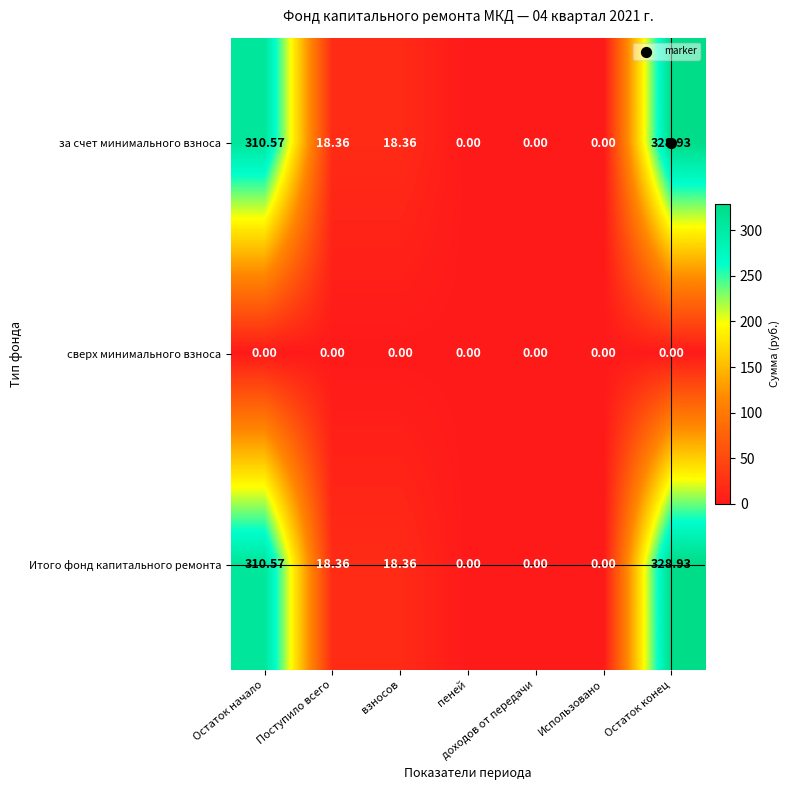

Which label corresponds to the largest value in the chart?

Остаток конец